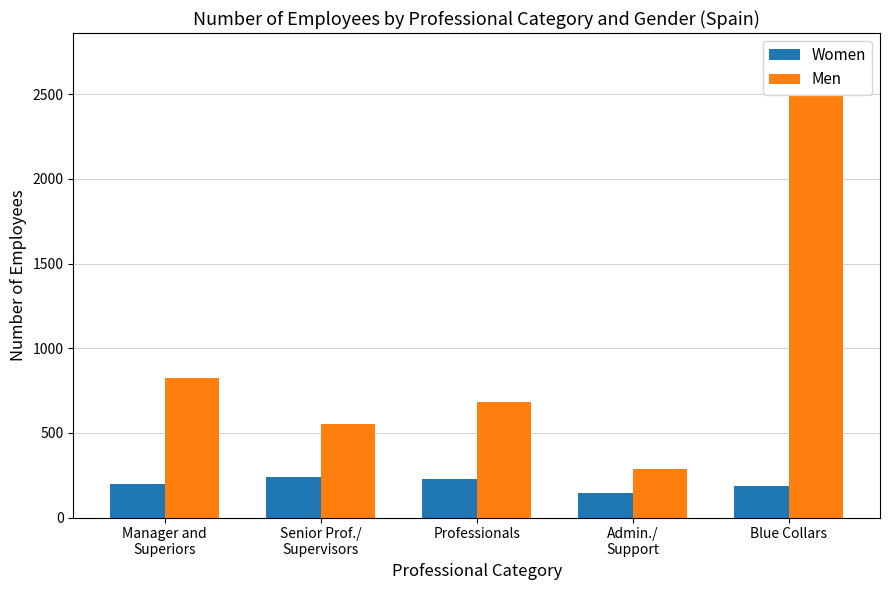

Reading left to right, extract all data points from this chart.

Women: 200	242	229	143	186
Men: 822	555	680	284	2488